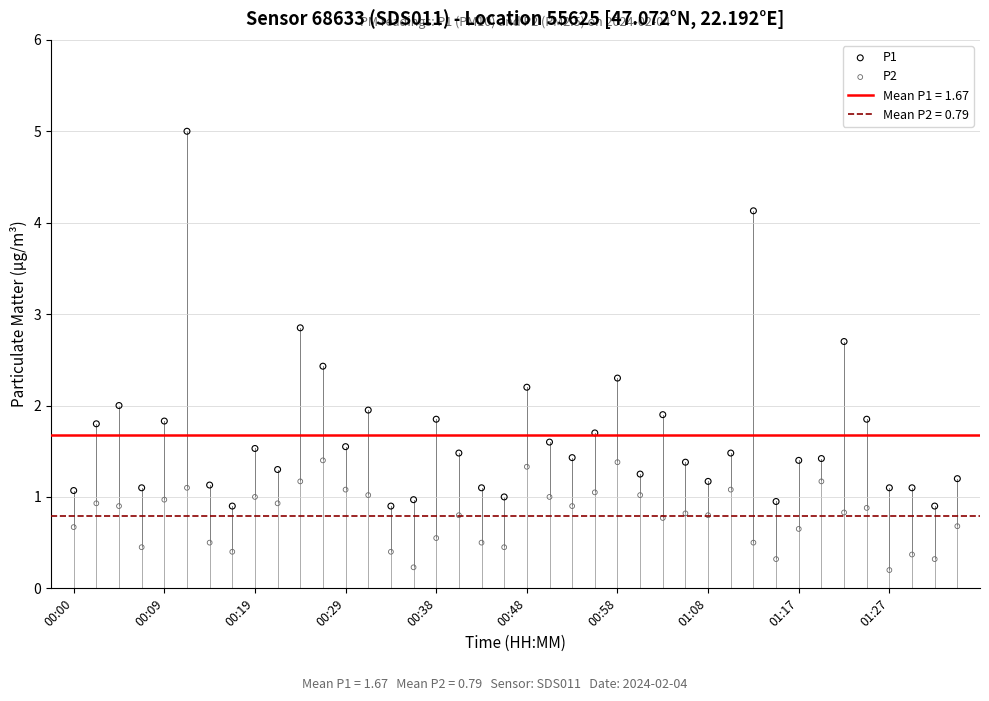

Which series has the widest spread of Y values?

P1